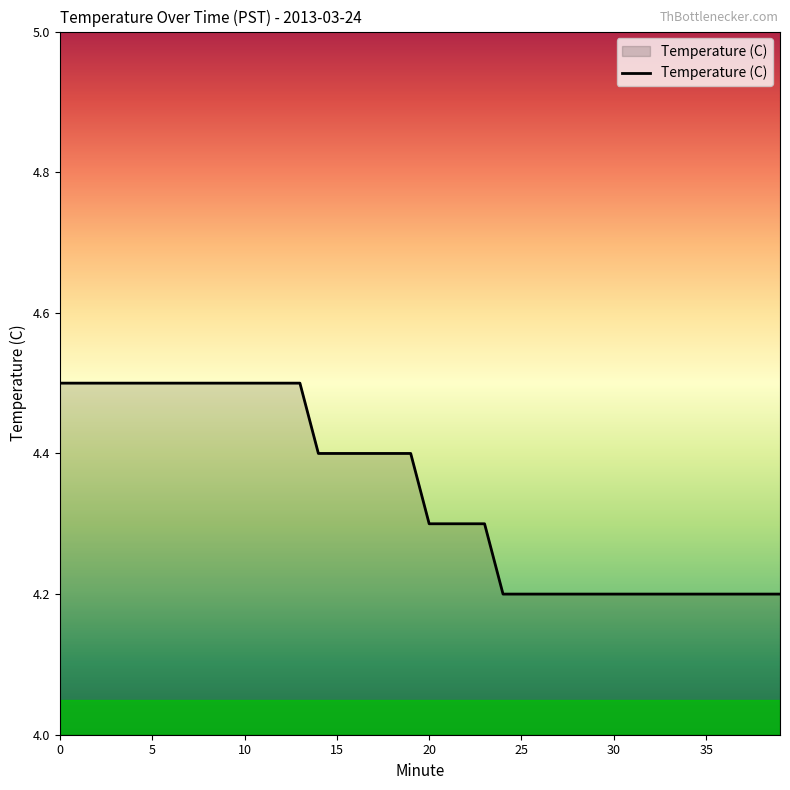

What is the maximum value shown in the chart?

4.5